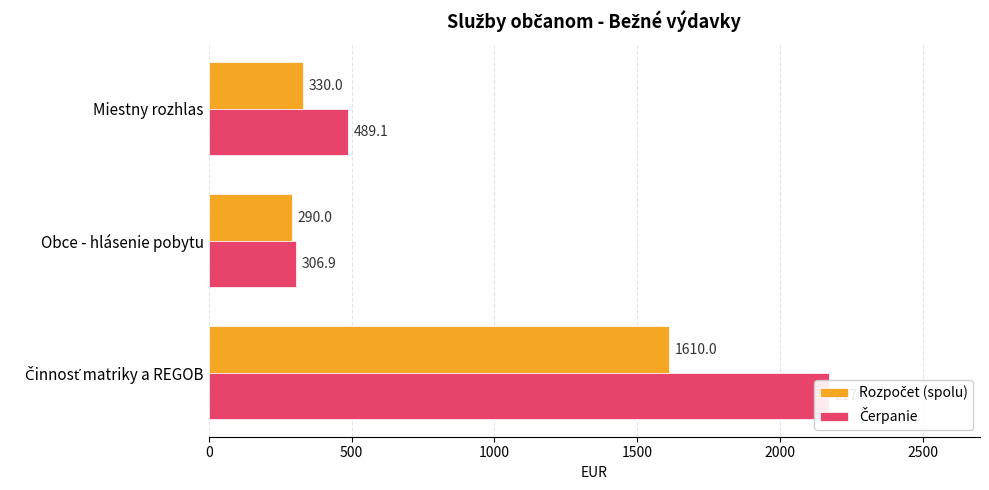

Count the number of data series in this chart.

2